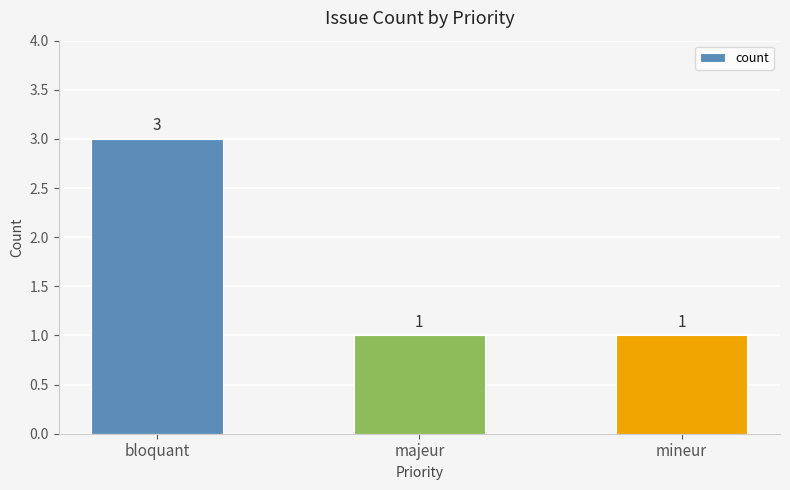

What is the sum of all values?

5